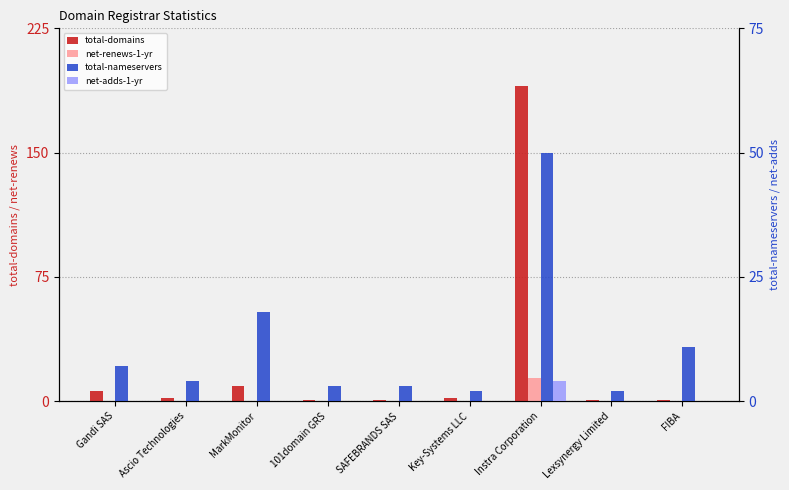

Which category has the lowest value across all series?

Gandi SAS